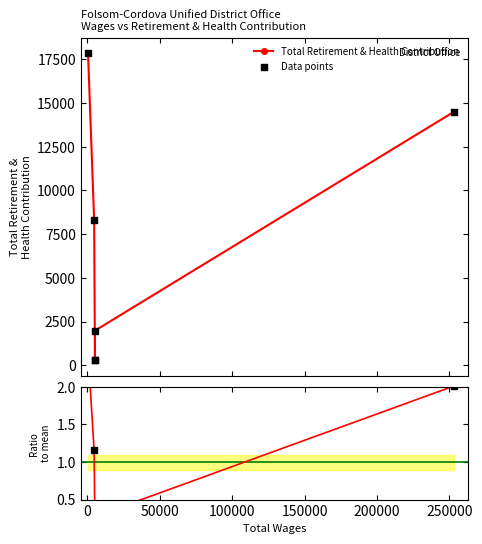

What is the total value across all series at 100000?

582.0